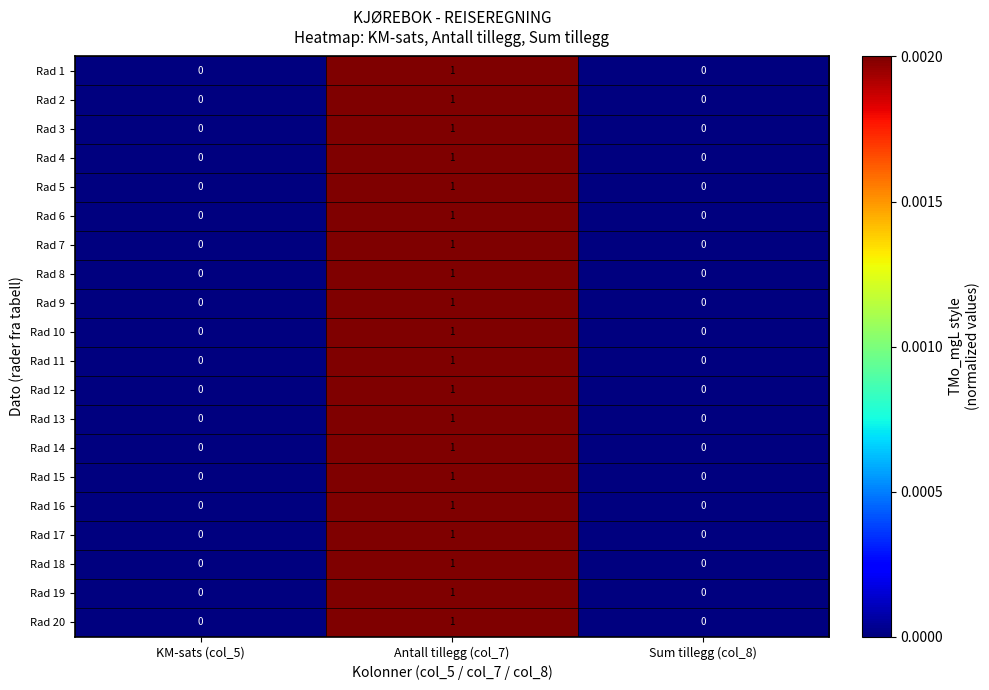

The Rad 15 series shows 0 at Sum tillegg (col_8). True or false?

True